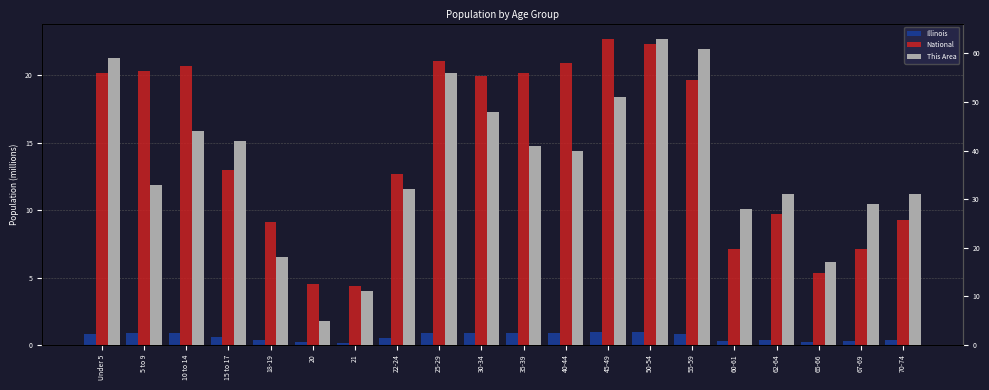

Reading left to right, list all the values displayed in this chart.

Illinois: 0.8	0.9	0.9	0.6	0.4	0.2	0.2	0.5	0.9	0.9	0.9	0.9	0.9	0.9	0.8	0.3	0.4	0.2	0.3	0.4
National: 20.2	20.3	20.7	13.0	9.1	4.5	4.4	12.7	21.1	20.0	20.2	20.9	22.7	22.3	19.7	7.1	9.7	5.3	7.1	9.3
This Area: 59.0	33.0	44.0	42.0	18.0	5.0	11.0	32.0	56.0	48.0	41.0	40.0	51.0	63.0	61.0	28.0	31.0	17.0	29.0	31.0